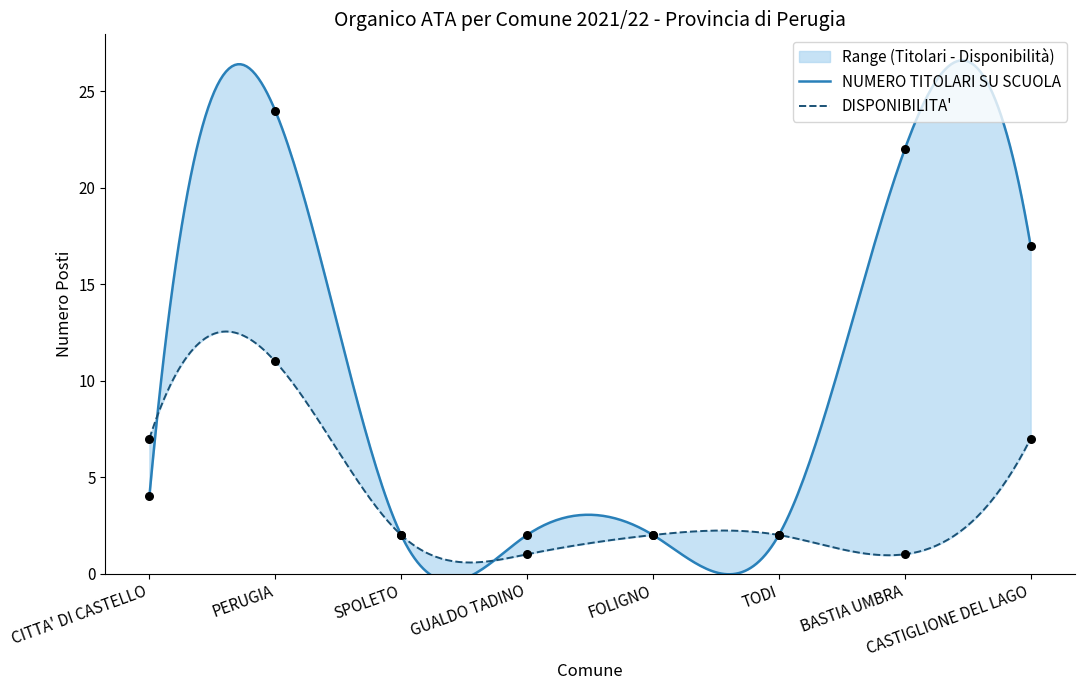

What are all the series names shown in the legend?

NUMERO TITOLARI SU SCUOLA, DISPONIBILITA'